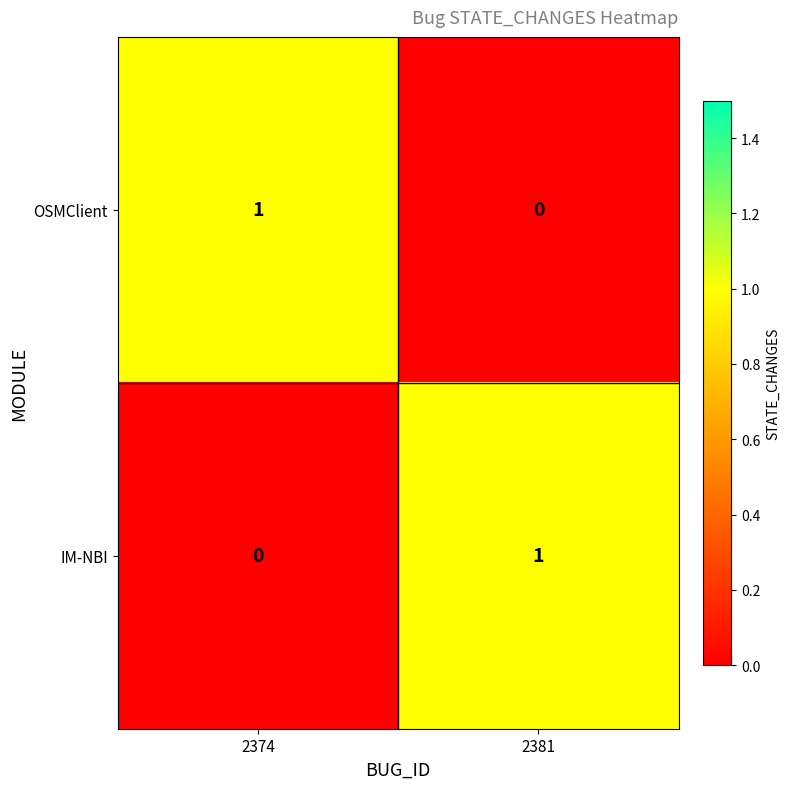

Which category has the highest value in the IM-NBI series?

2381